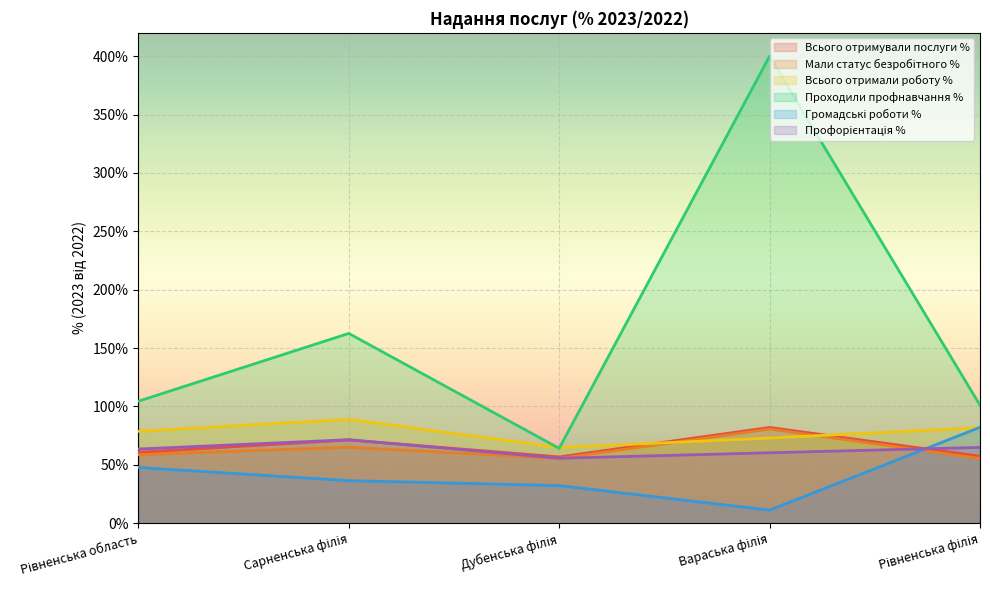

The value of Проходили профнавчання % at Сарненська філія is 50.5. True or false?

False